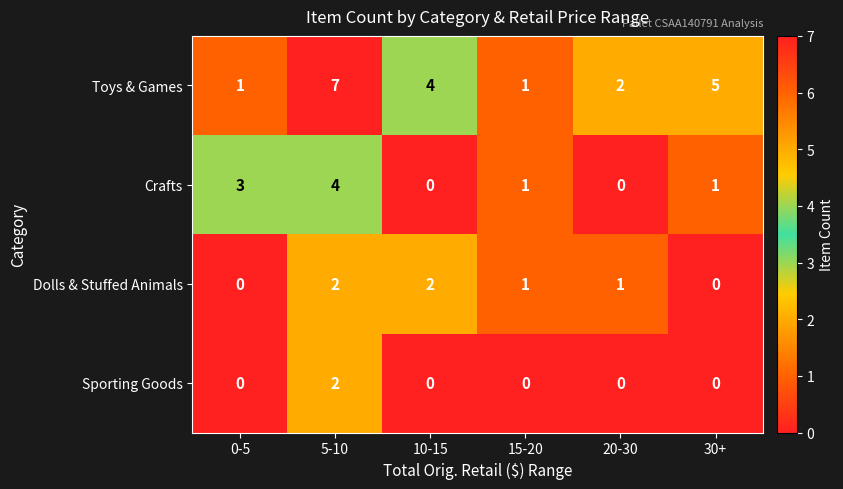

The Crafts series shows 2 at 15-20. True or false?

False